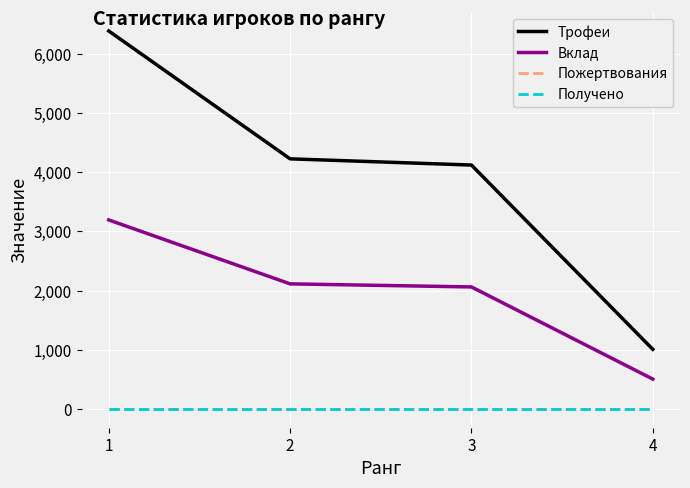

Does the chart display data point markers on the line(s)?

No